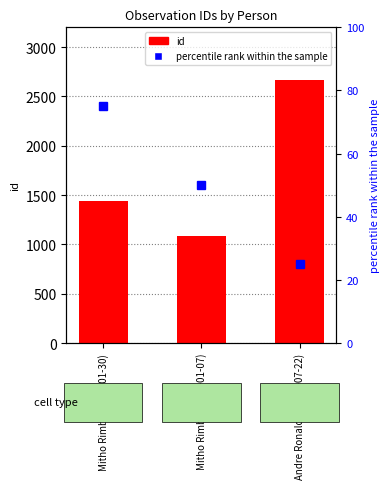

What is the value of the percentile rank within the sample bar at the 3rd from the left?

25